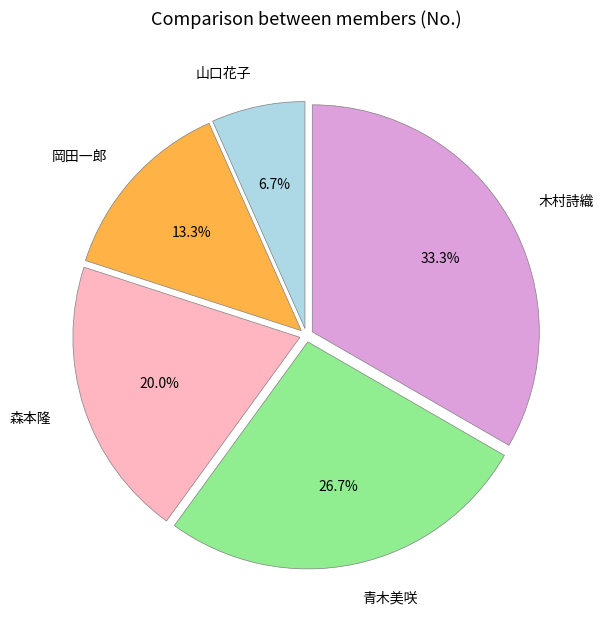

Which category has the smallest portion of the pie?

山口花子